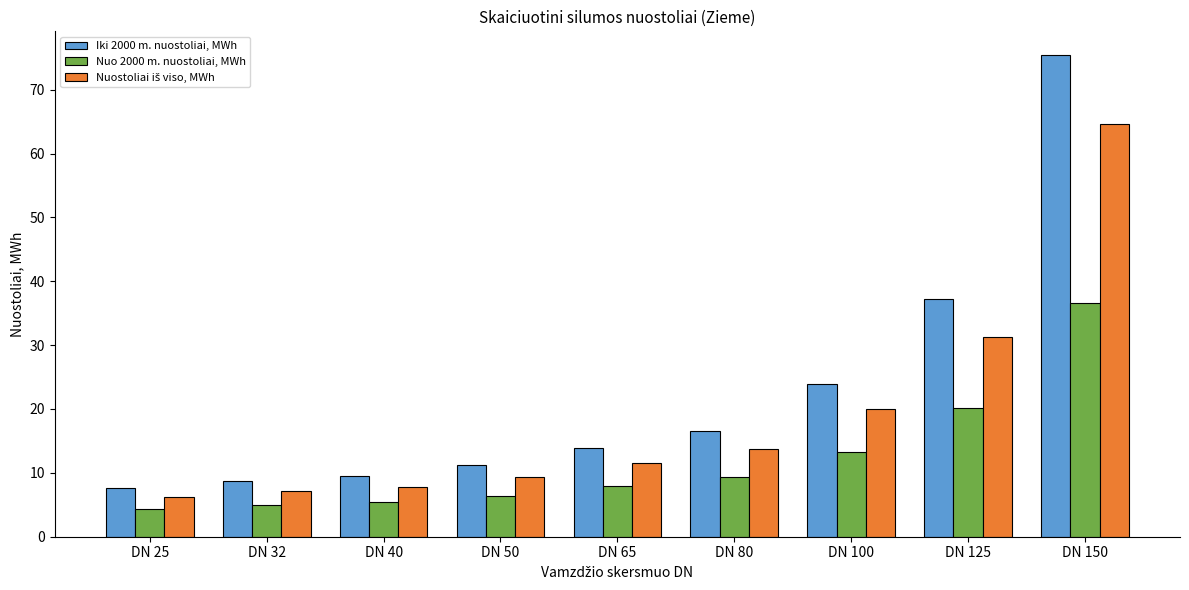

Which series has the widest spread of values?

Iki 2000 m. nuostoliai, MWh